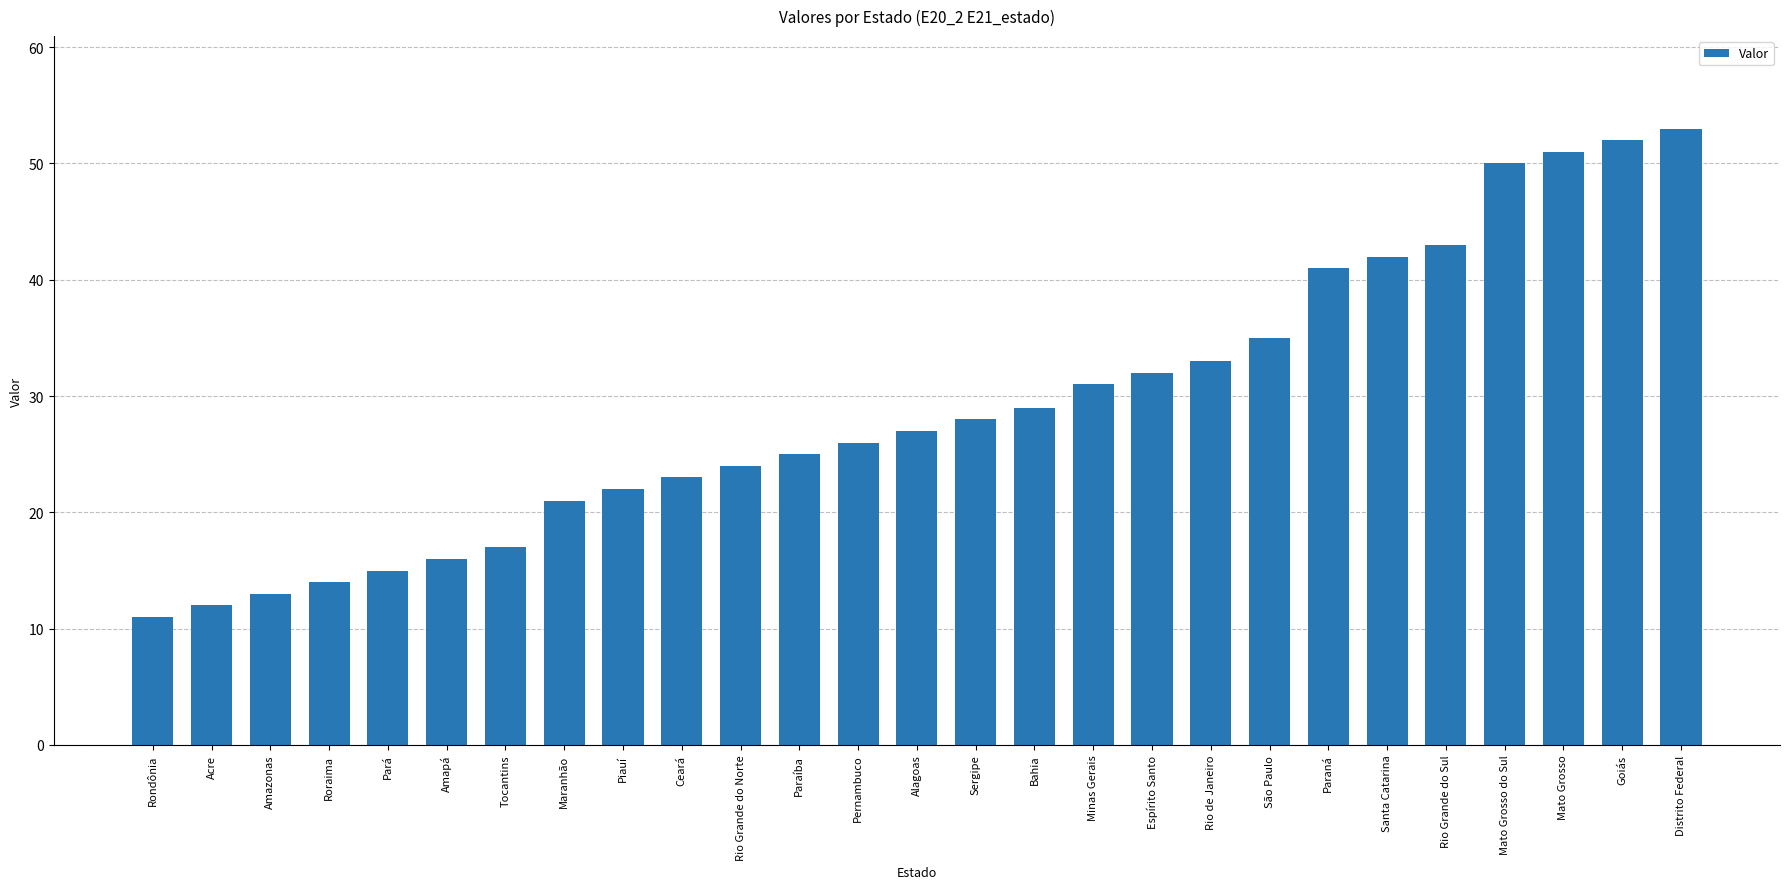

Rank the categories by value from lowest to highest.

Rondônia, Acre, Amazonas, Roraima, Pará, Amapá, Tocantins, Maranhão, Piauí, Ceará, Rio Grande do Norte, Paraíba, Pernambuco, Alagoas, Sergipe, Bahia, Minas Gerais, Espírito Santo, Rio de Janeiro, São Paulo, Paraná, Santa Catarina, Rio Grande do Sul, Mato Grosso do Sul, Mato Grosso, Goiás, Distrito Federal